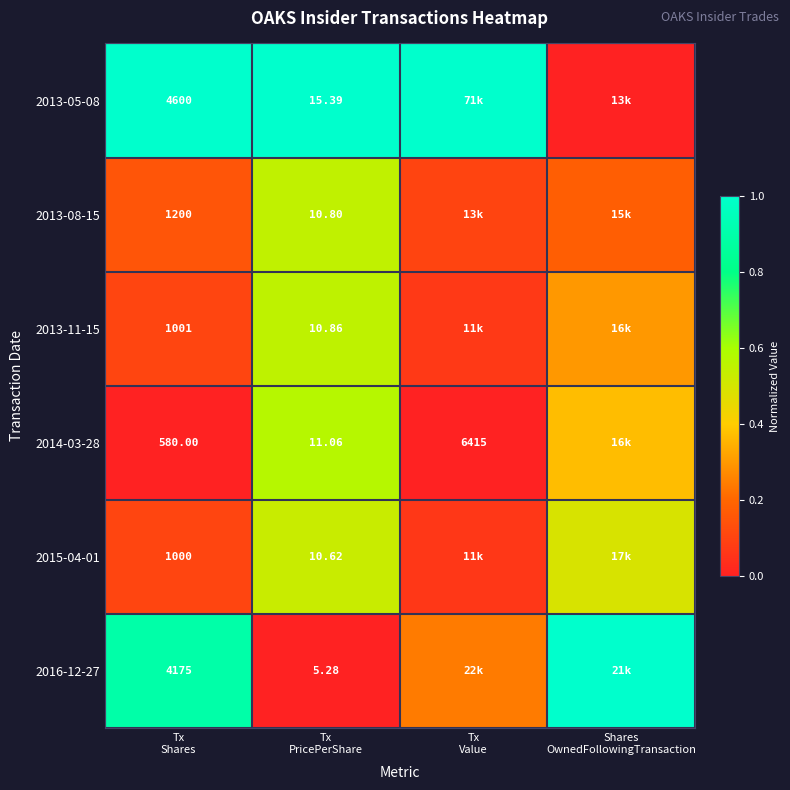

Count the 2013-11-15 values in the range 0 to 1.

4